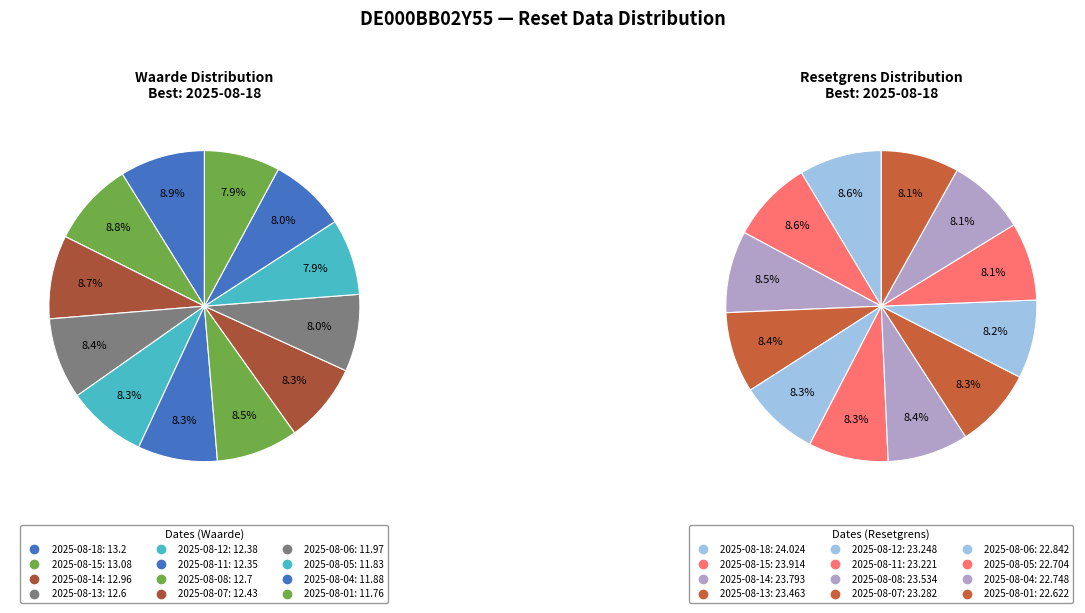

What percentage is the 2025-08-15 slice, to the nearest percent?

9%